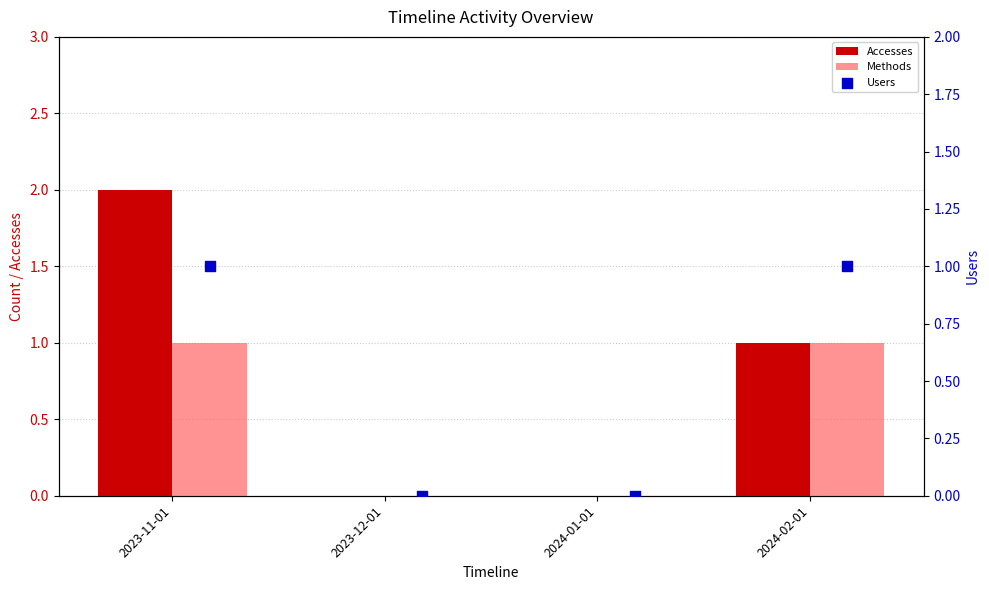

Which series reaches the maximum Y coordinate?

Accesses